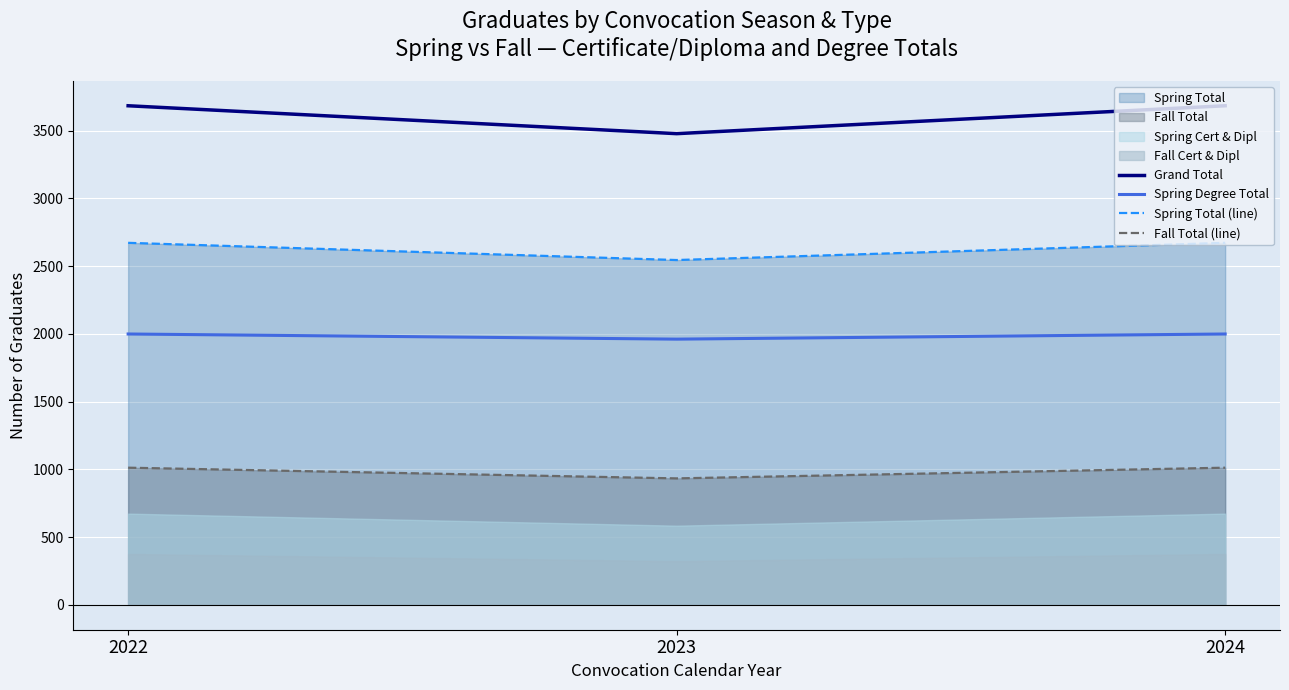

How many data points does each series have?

3